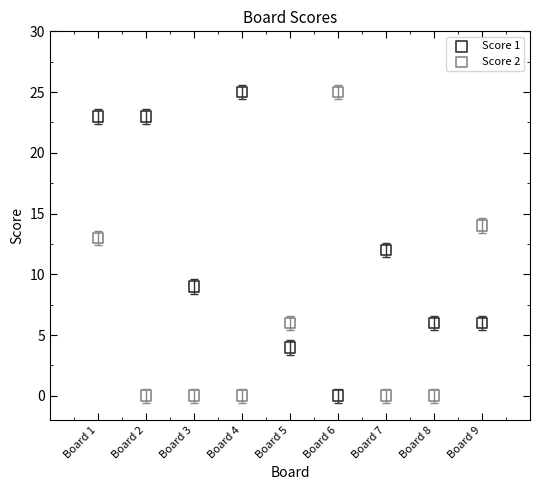

Across all data points, what is the range of X values (max minus min)?

8